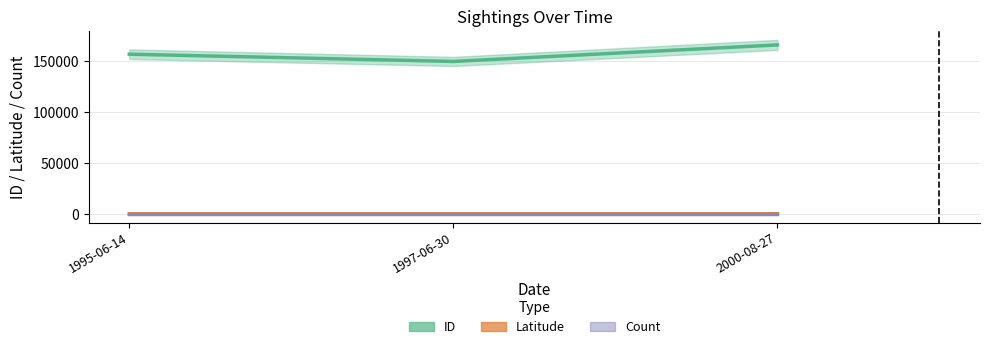

Reading left to right, what are all the values shown in this chart?

ID: 1997-06-30=150002.0	1995-06-14=157119.0	2000-08-27=166247.0
Latitude: 1997-06-30=41.9	1995-06-14=41.8	2000-08-27=41.9
Count: 1997-06-30=1.0	1995-06-14=1.0	2000-08-27=1.0